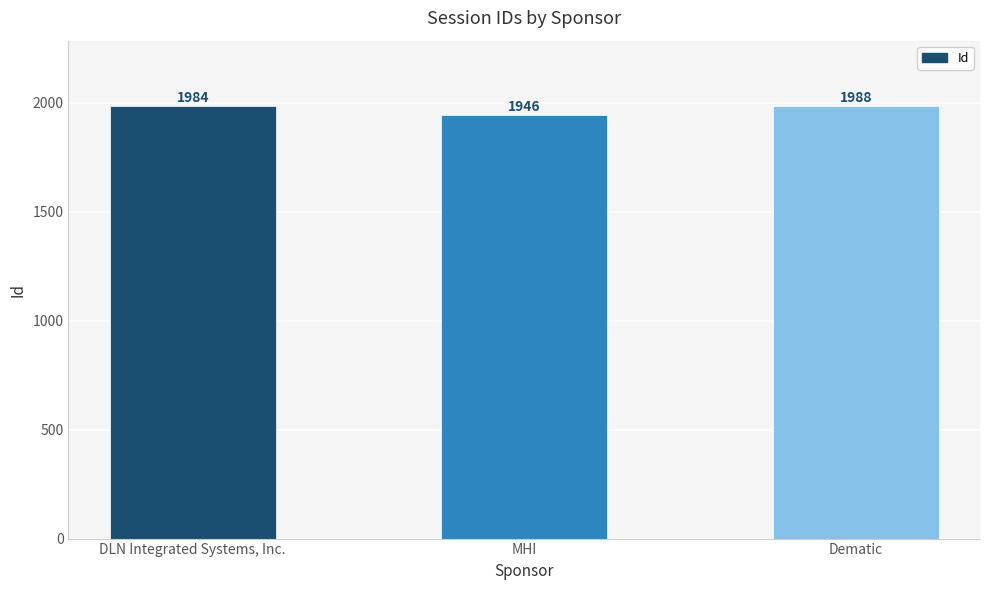

Reading right to left, what are all the values shown in this chart?

Dematic=1988	MHI=1946	DLN Integrated Systems, Inc.=1984